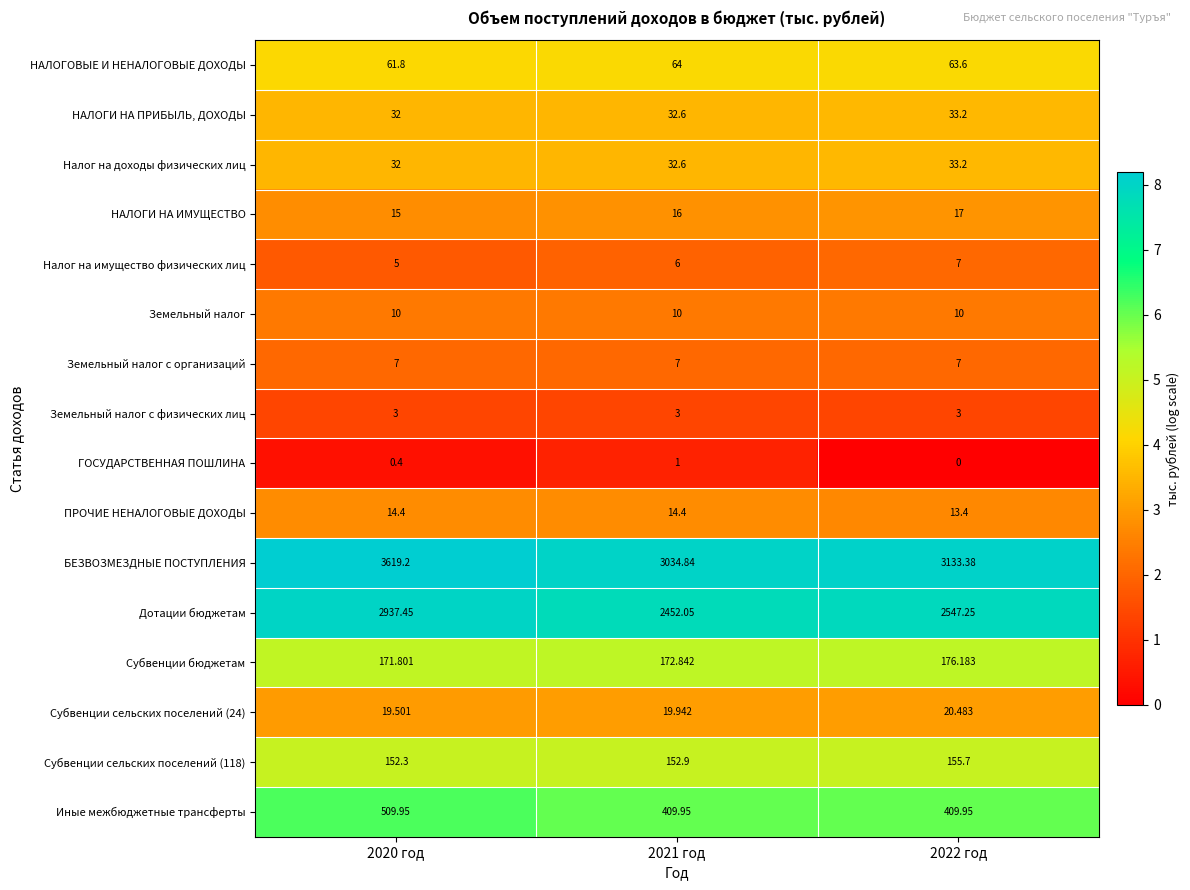

At which category is the sum across all series the highest?

2020 год